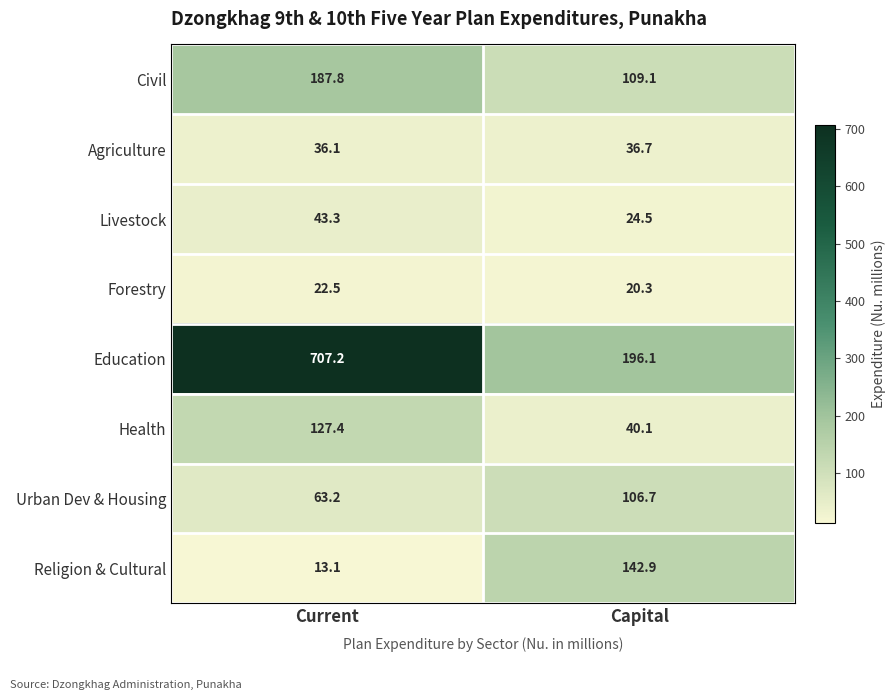

What is the difference between the highest and lowest values at Capital?

175.8